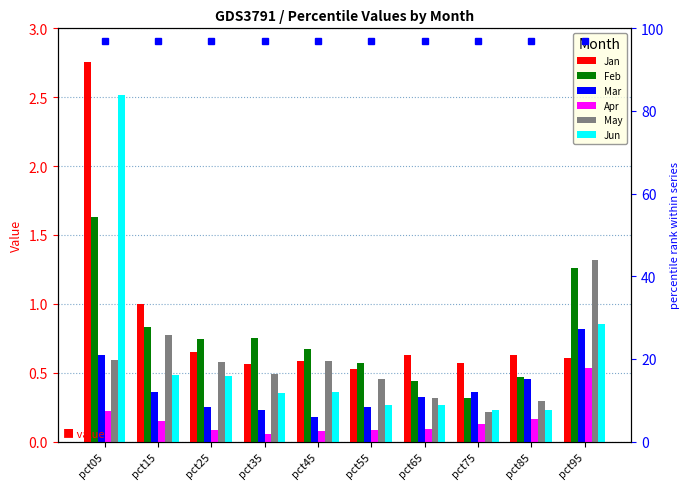

List the labels in order of Mar value, largest first.

pct95, pct05, pct85, pct75, pct15, pct65, pct55, pct25, pct35, pct45